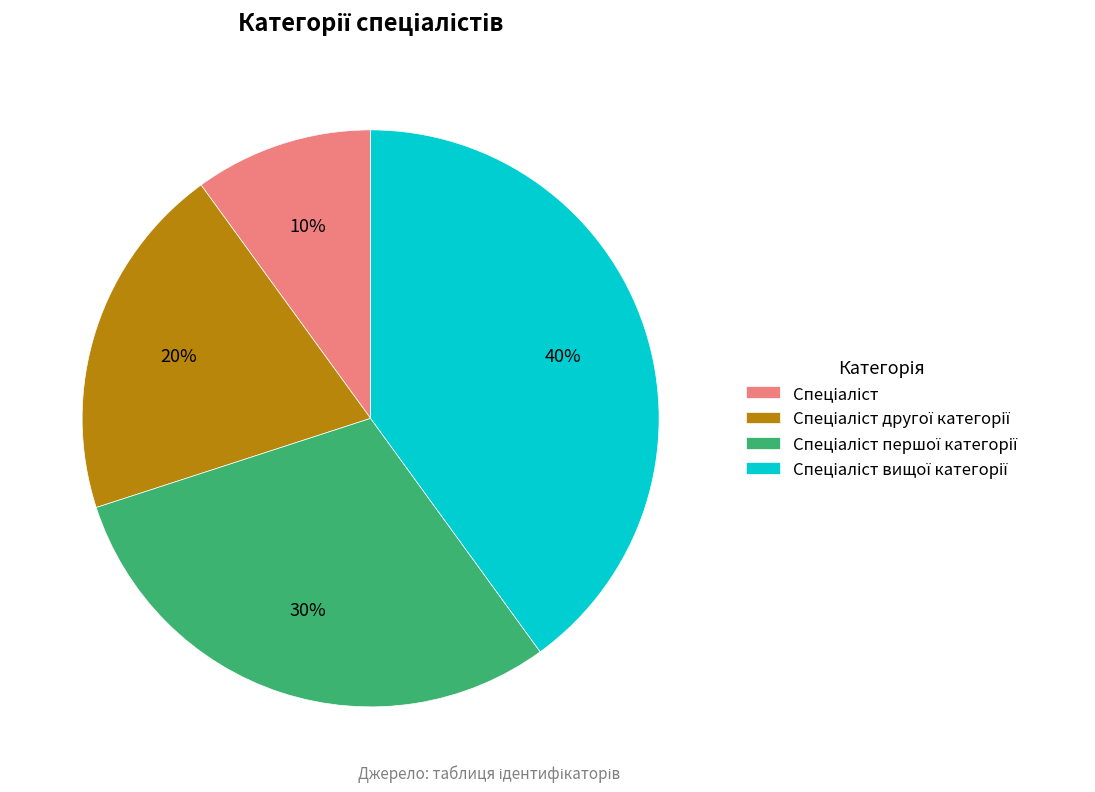

To the nearest percent, what is the average slice percentage?

25%